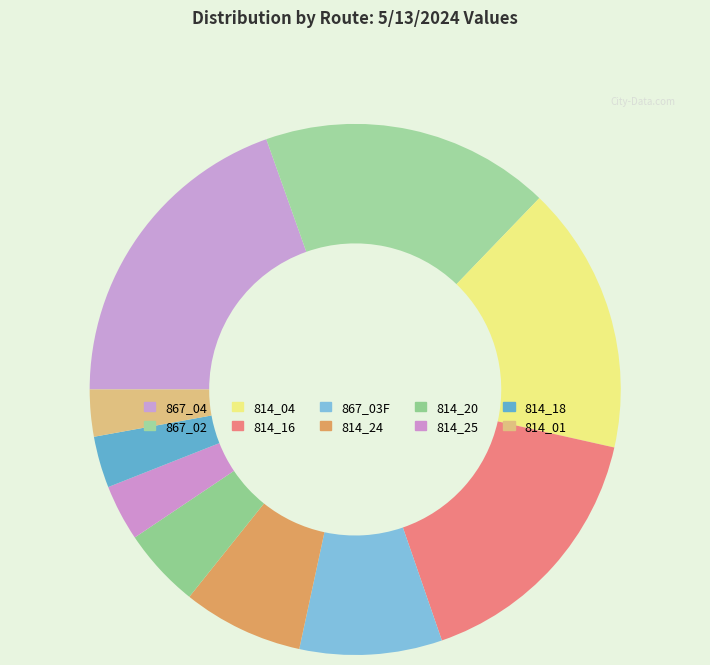

How many slices are in this pie chart?

10